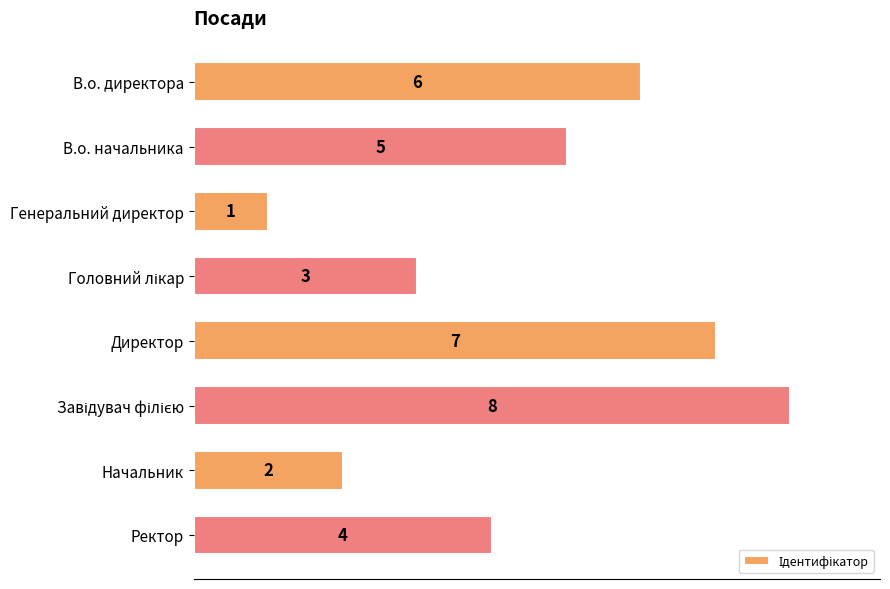

The chart shows a value of 8 at В.о. директора. True or false?

False